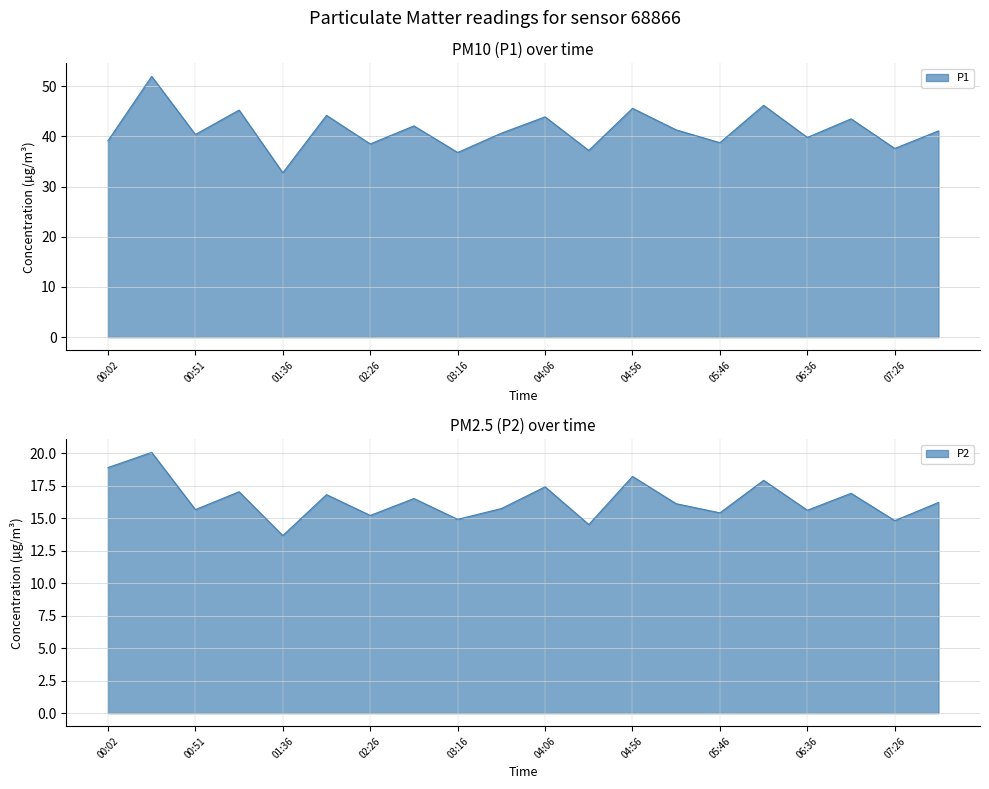

What is the maximum value for P2?

20.1